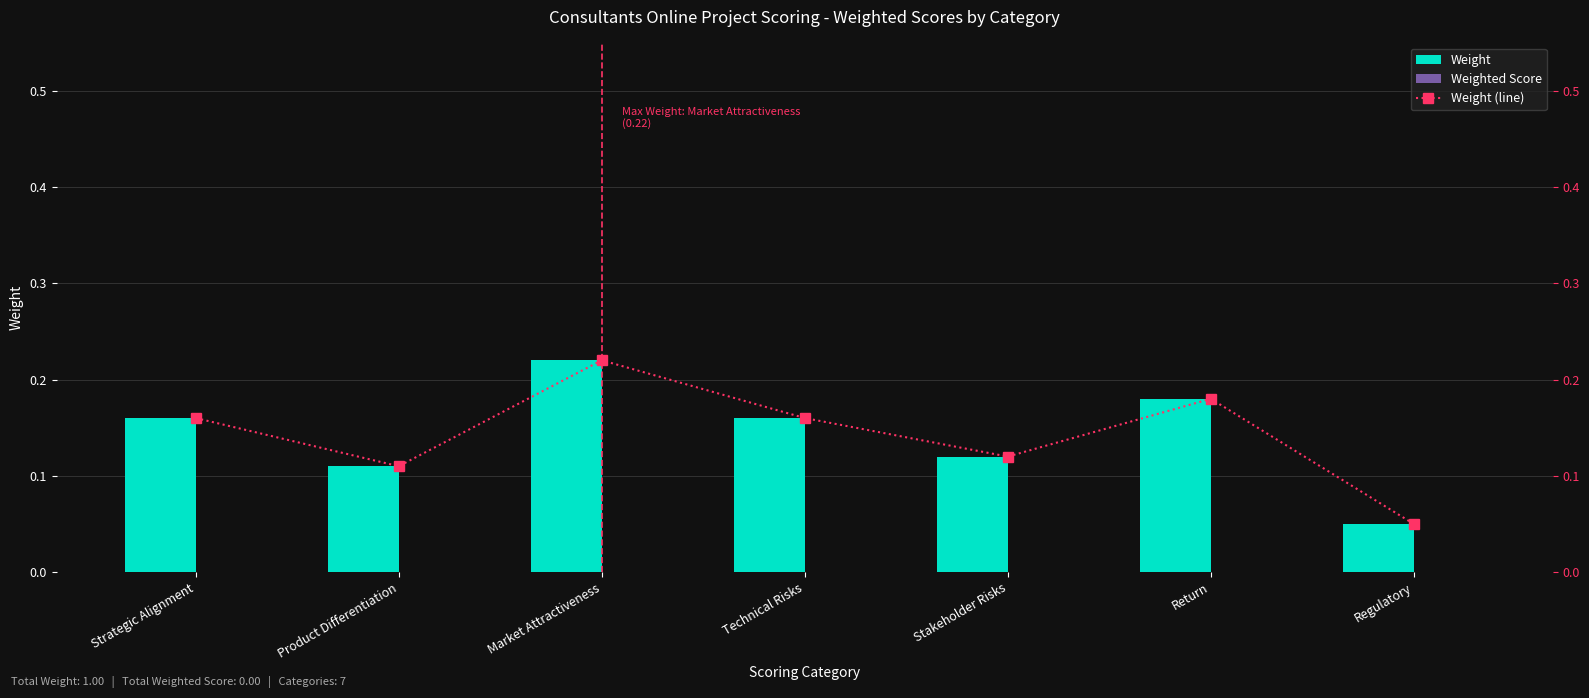

Rank the series by their maximum value, from highest to lowest.

Weight, Weight (line), Weighted Score